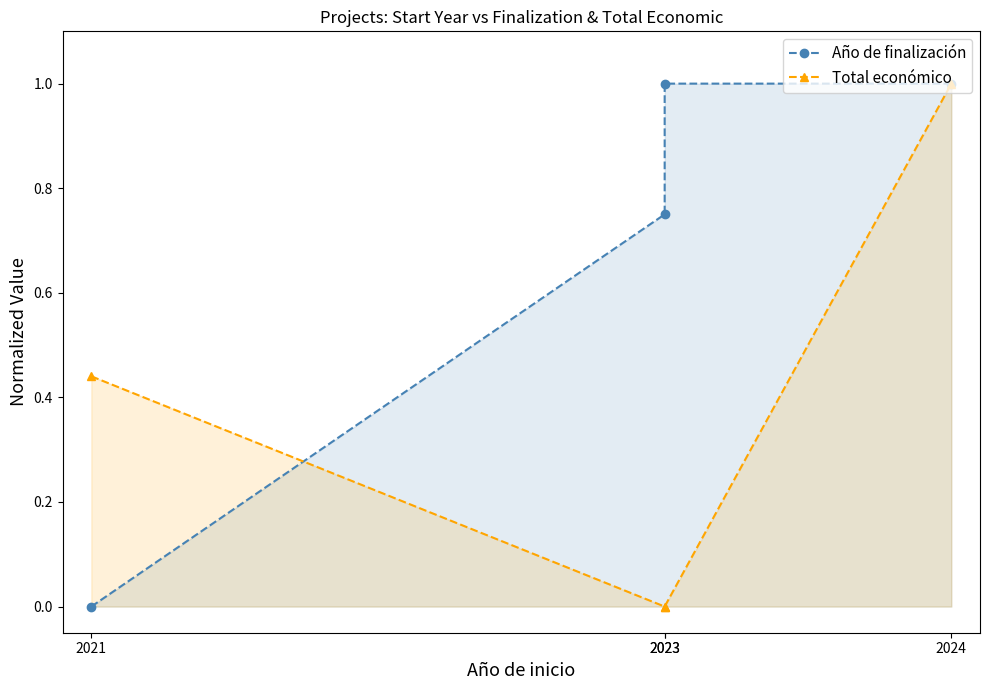

Is it true that Año de finalización equals 0.8 at 2023?

True